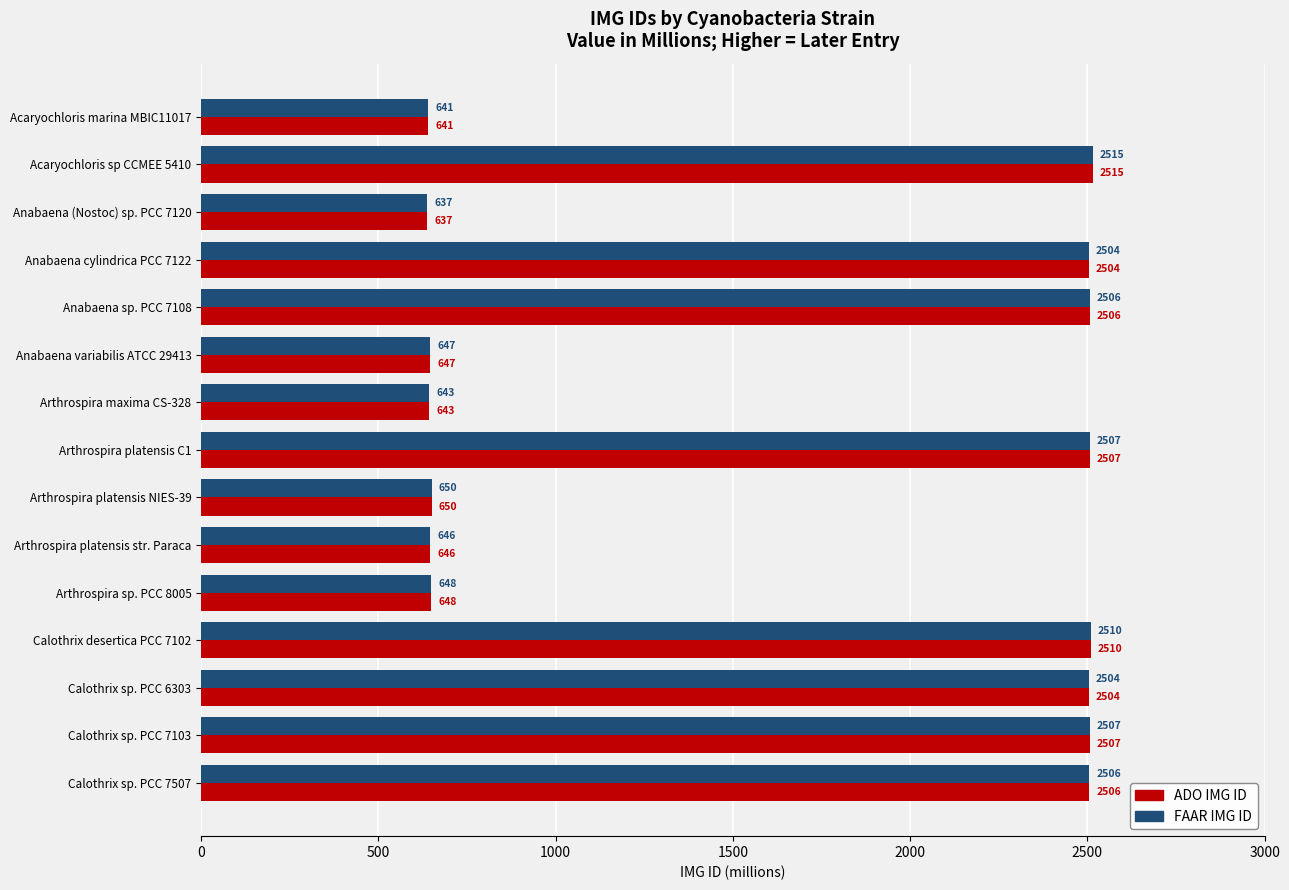

The value of FAAR IMG ID at Arthrospira platensis str. Paraca is 963.0. True or false?

False